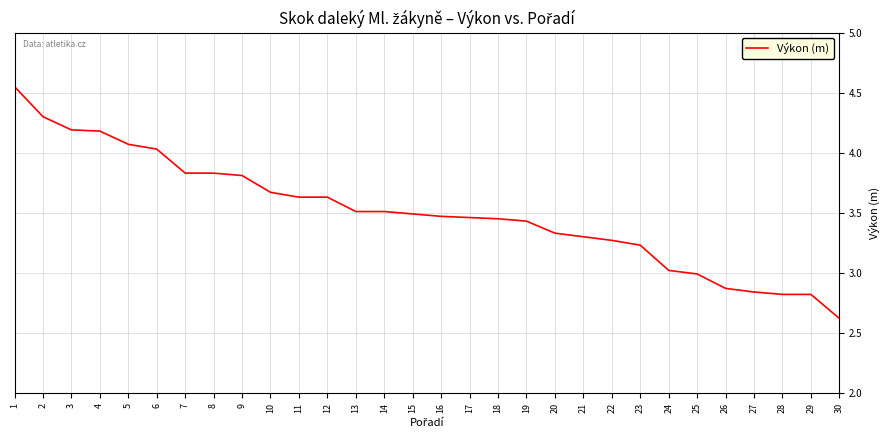

What is the sum of all values?

105.2